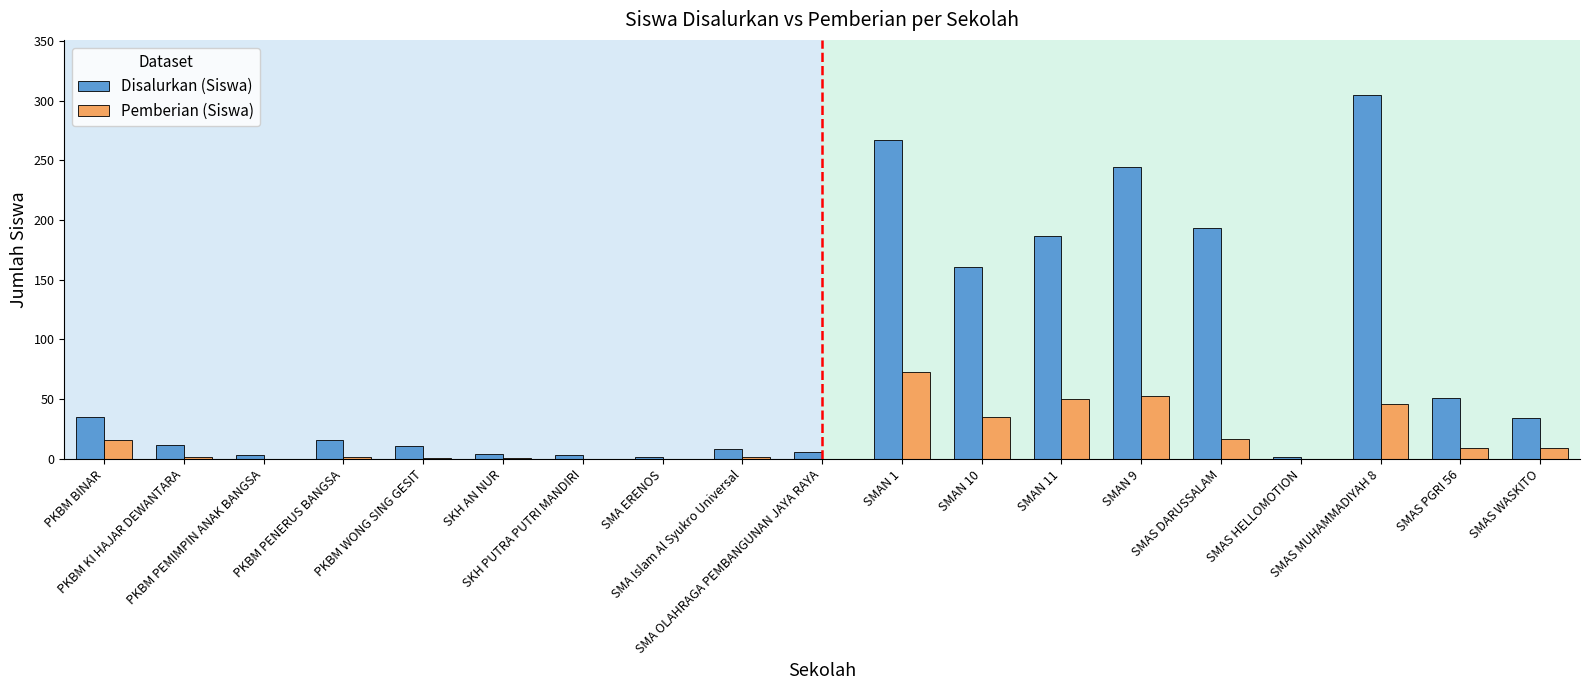

What is the greatest value displayed?

305